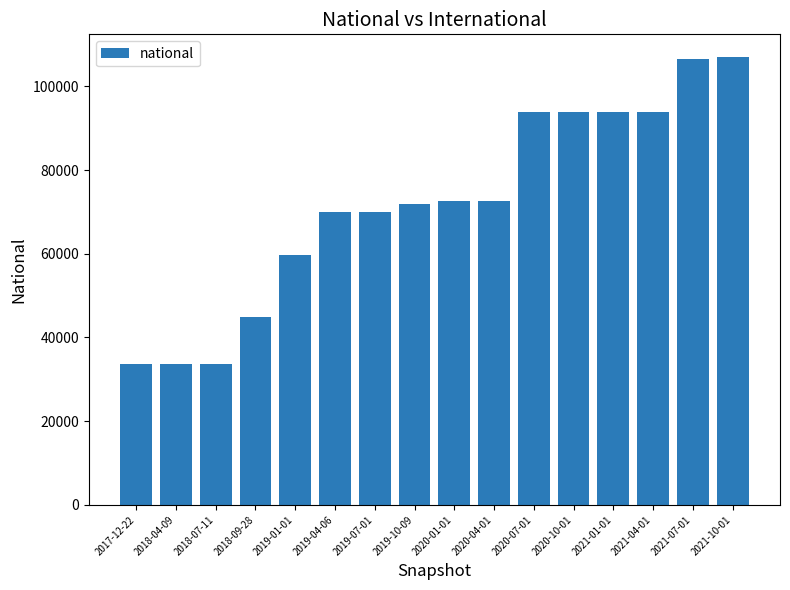

Which has a higher value, 2019-07-01 or 2017-12-22?

2019-07-01